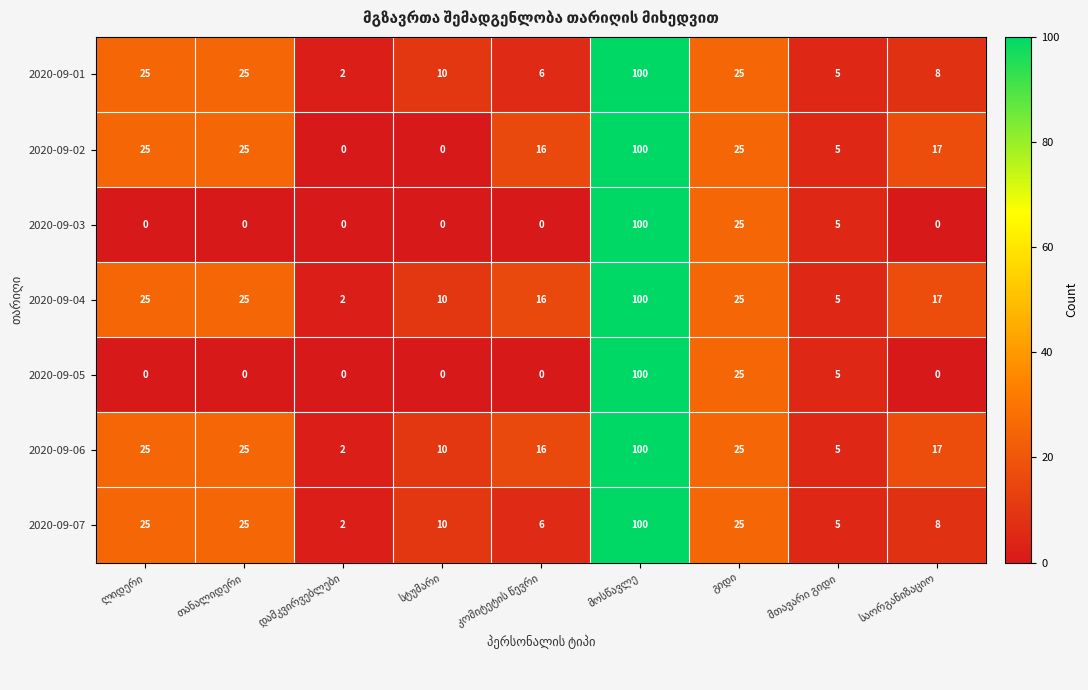

What is the difference between the maximum and second lowest values in the 2020-09-07 series?

95